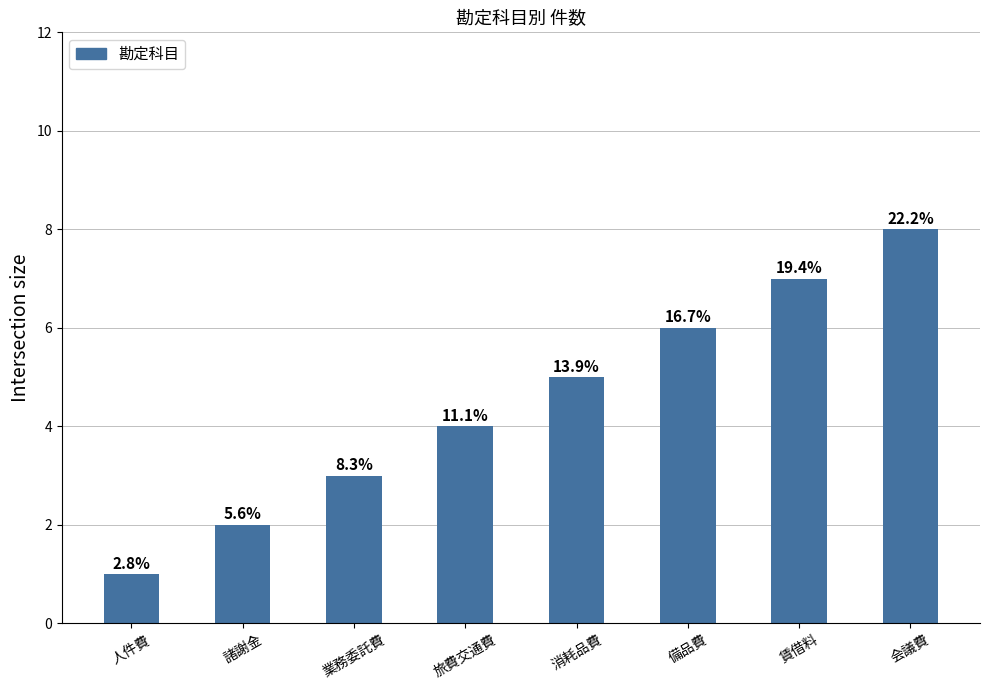

Which category has the lowest value across all series?

人件費